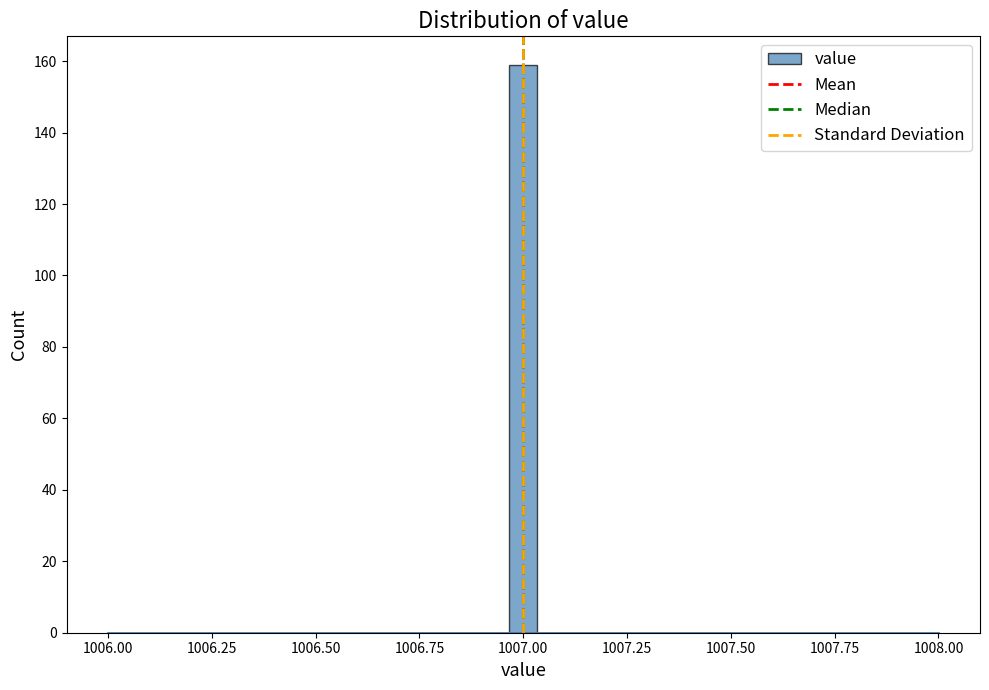

Read against the x-axis, roughly where is the centre of the tallest bar?

1007.00